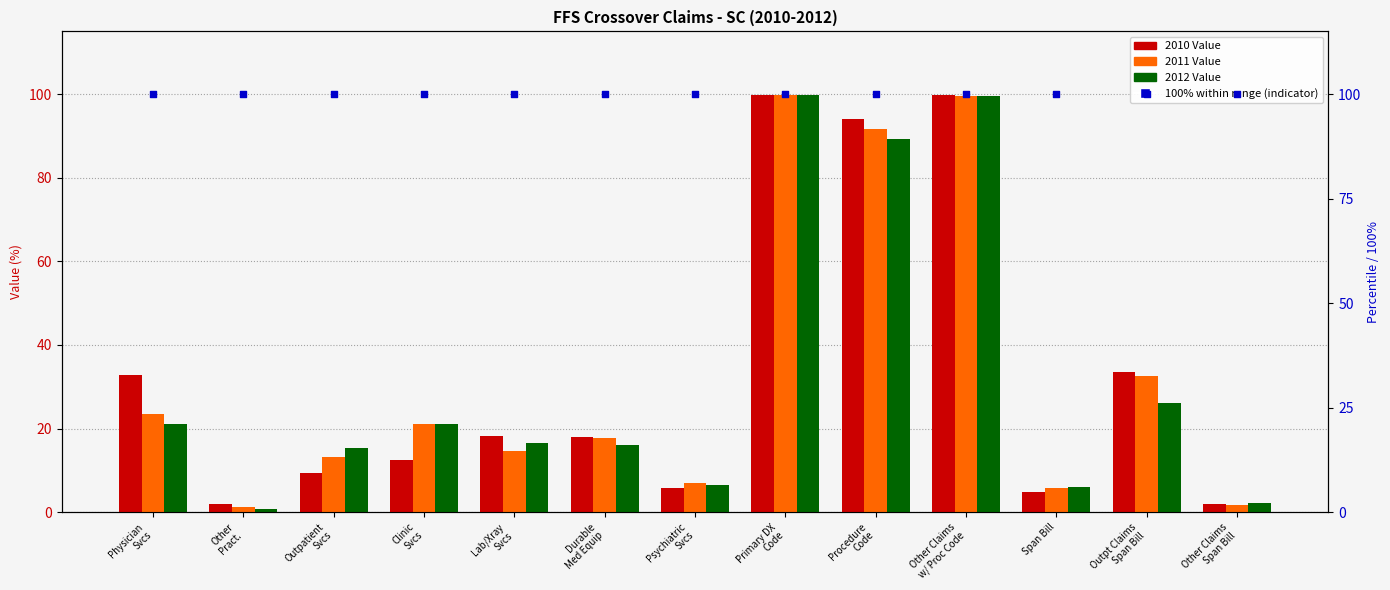

Which series reaches the minimum Y coordinate?

2012 Value